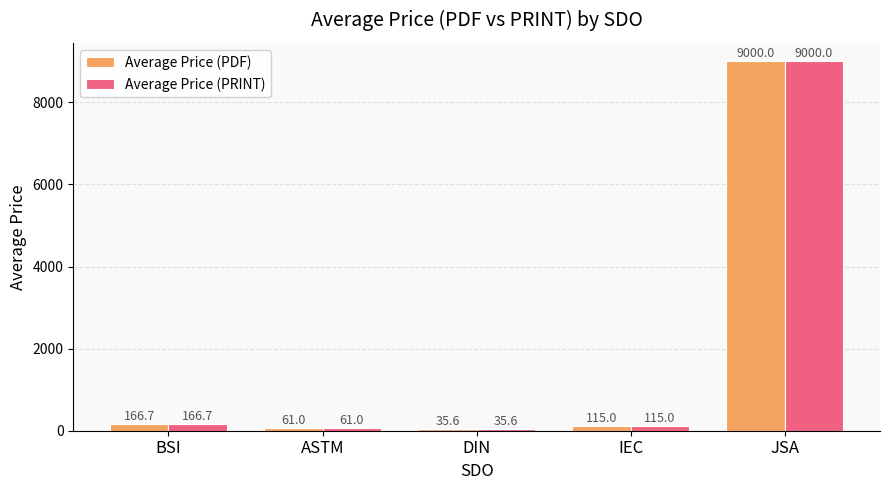

What is the maximum value for Average Price (PDF)?

9000.0